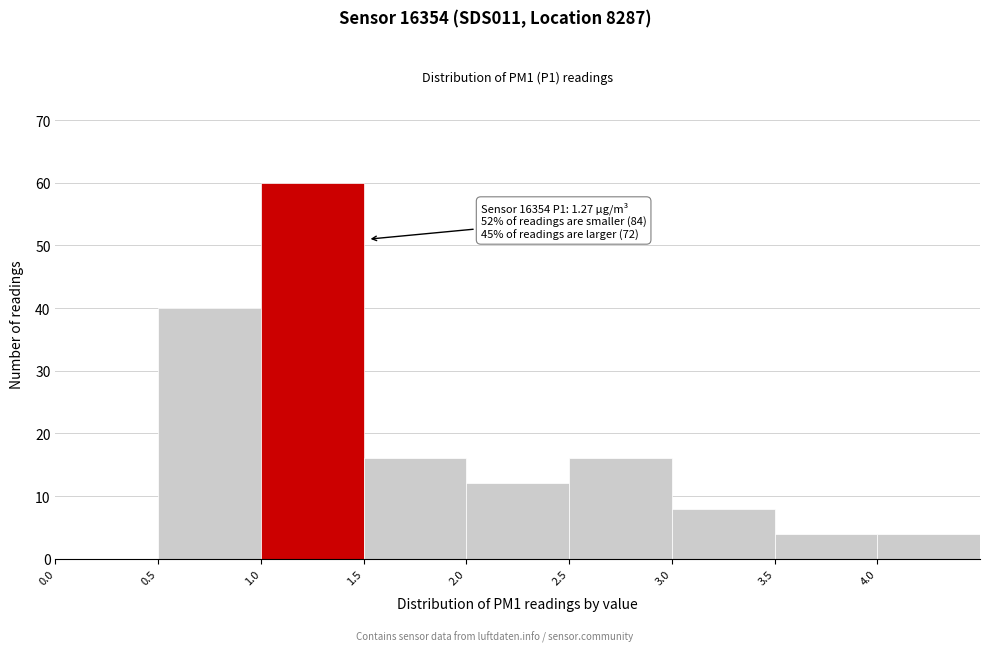

Which range on the x-axis has the tallest bar?

1.0 to 1.5